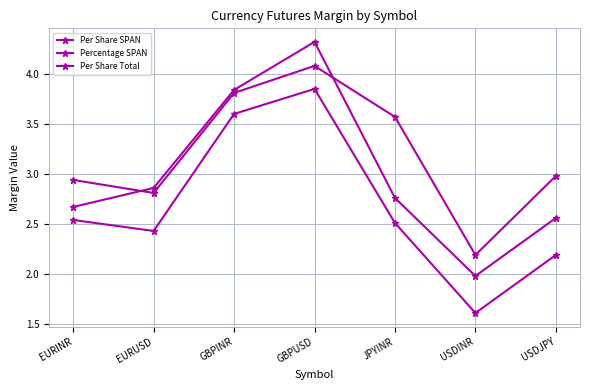

The Percentage SPAN series shows 3.6 at JPYINR. True or false?

True